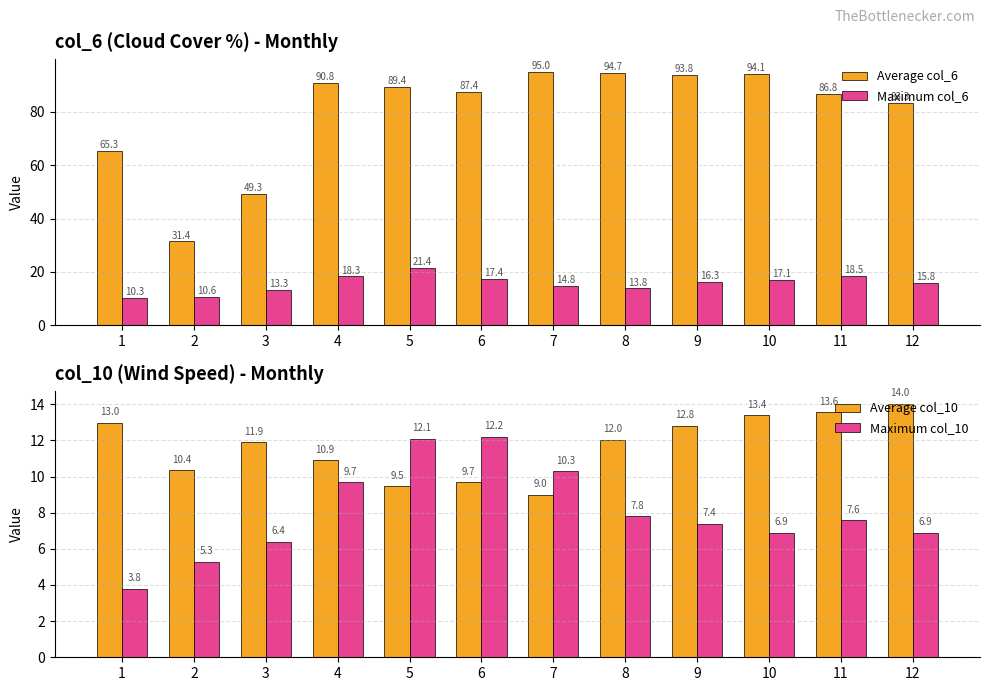

Which series changed the most between 4 and 11?

Average col_6